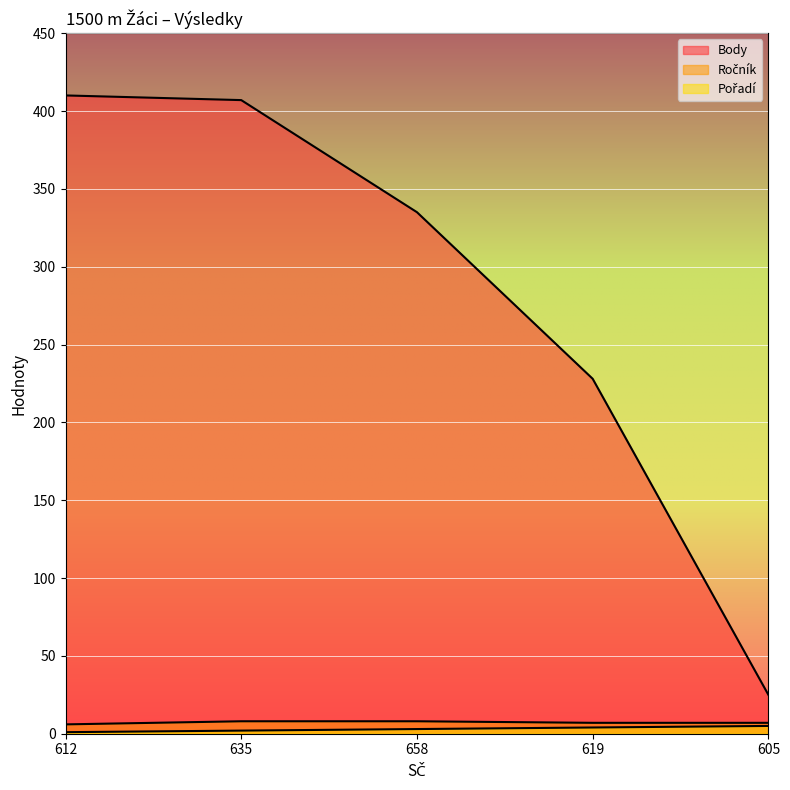

At which label does Body reach its minimum?

605